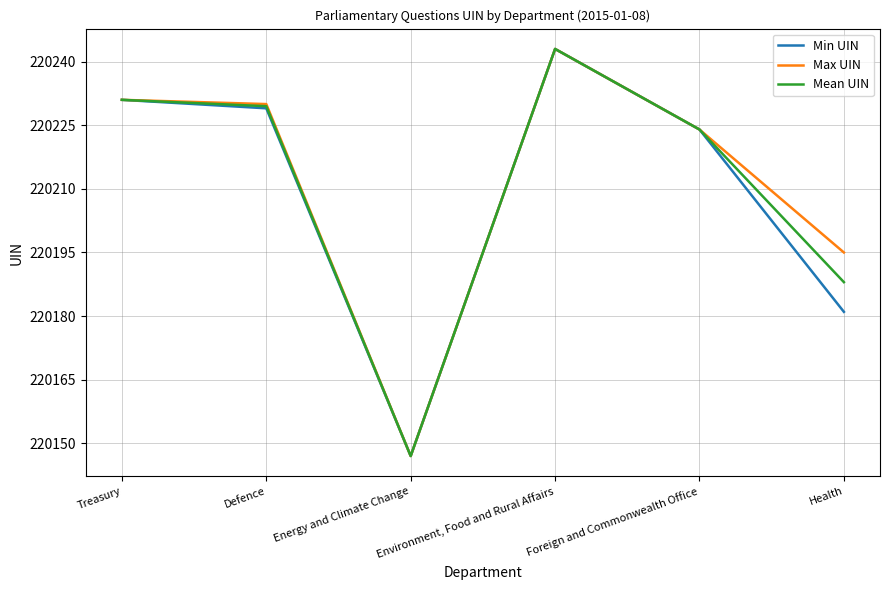

True or false: Max UIN has more than 0 interior local peaks.

True